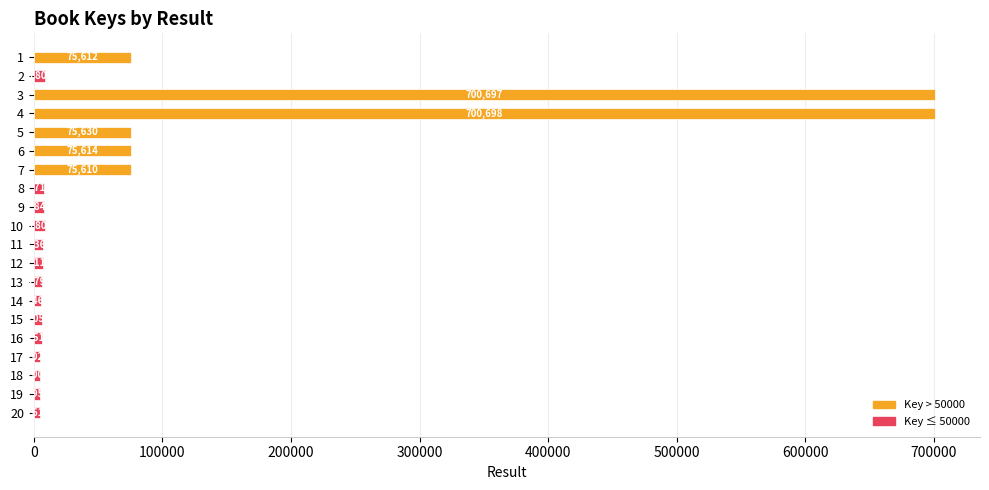

List the labels in order of value, largest first.

4, 3, 5, 6, 1, 7, 2, 10, 9, 8, 11, 12, 13, 16, 15, 14, 17, 18, 19, 20